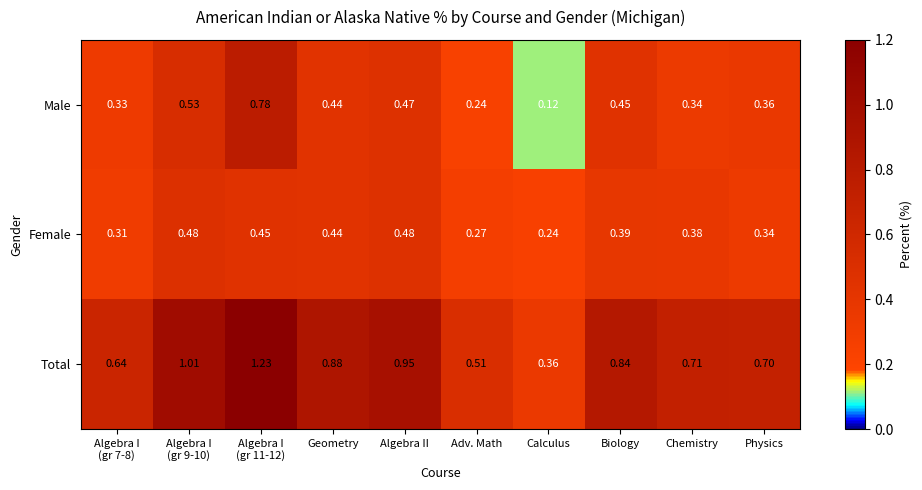

At which category does the chart reach its minimum across all series?

Calculus